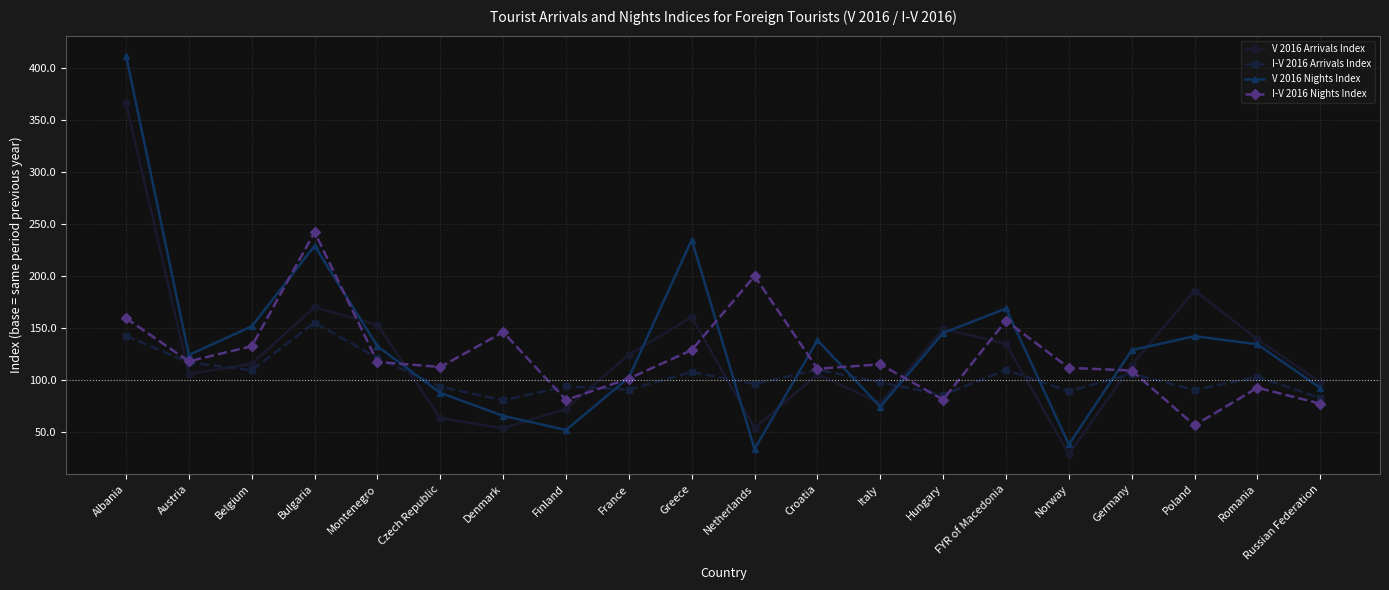

How many times do V 2016 Nights Index and I-V 2016 Arrivals Index cross each other?

8